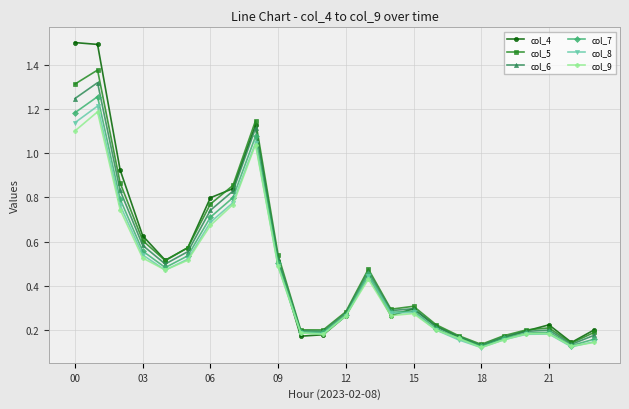

Which series has the largest range (max minus min)?

col_4